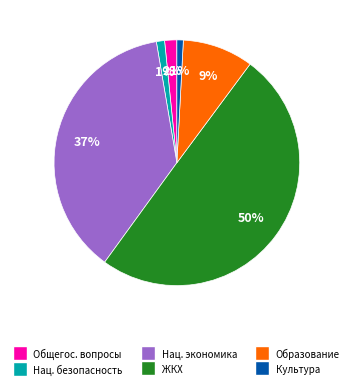

To the nearest percent, what is the difference between the largest and smallest slice percentages?

49%